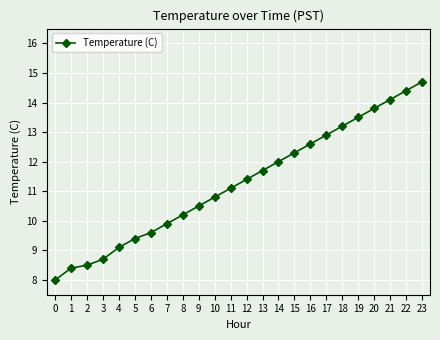

Reading left to right, list all the values displayed in this chart.

8.0	8.4	8.5	8.7	9.1	9.4	9.6	9.9	10.2	10.5	10.8	11.1	11.4	11.7	12.0	12.3	12.6	12.9	13.2	13.5	13.8	14.1	14.4	14.7